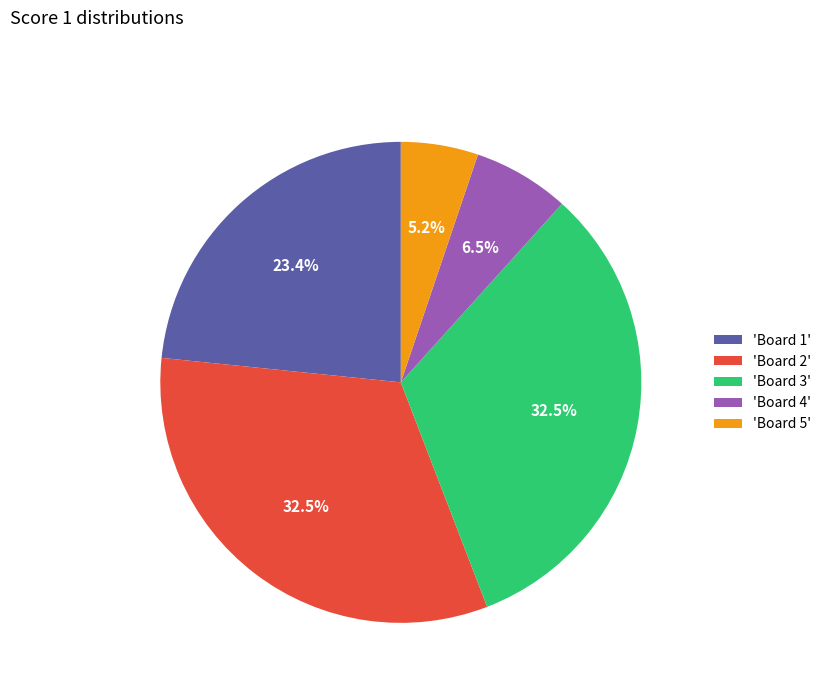

Does 'Board 2' represent more than half of the total?

No